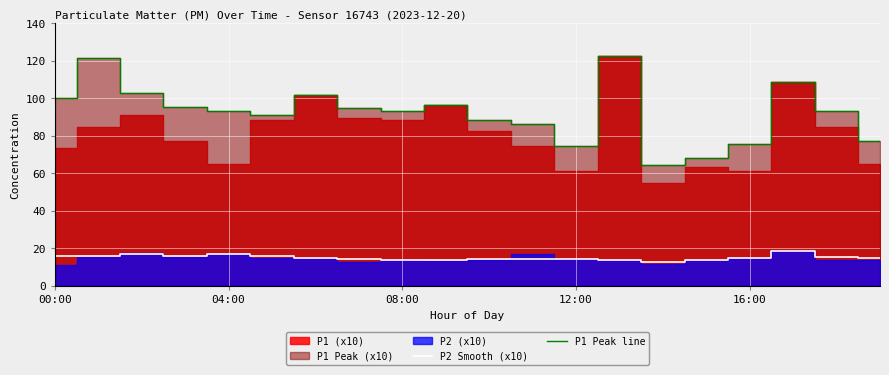

In P1 Peak line, how many points are lower than both neighbors (excluding endpoints)?

4